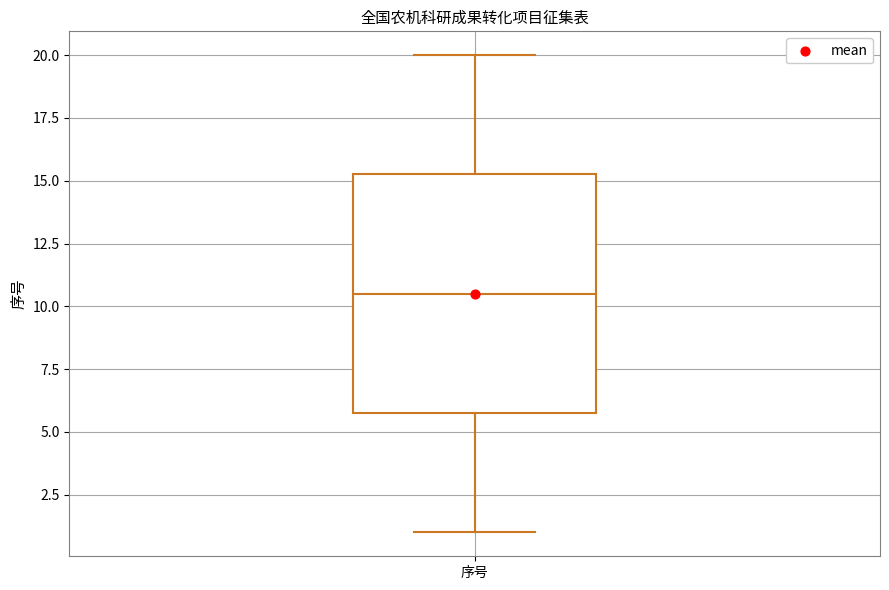

Read this box plot against the y-axis: the position of the median line, the range covered by the box, and the ends of both whiskers. The values are not printed on the chart, so give them approximately, as read against the axis.

median 10.5, box 6.0 to 15.5, whiskers 1.0 to 20.0